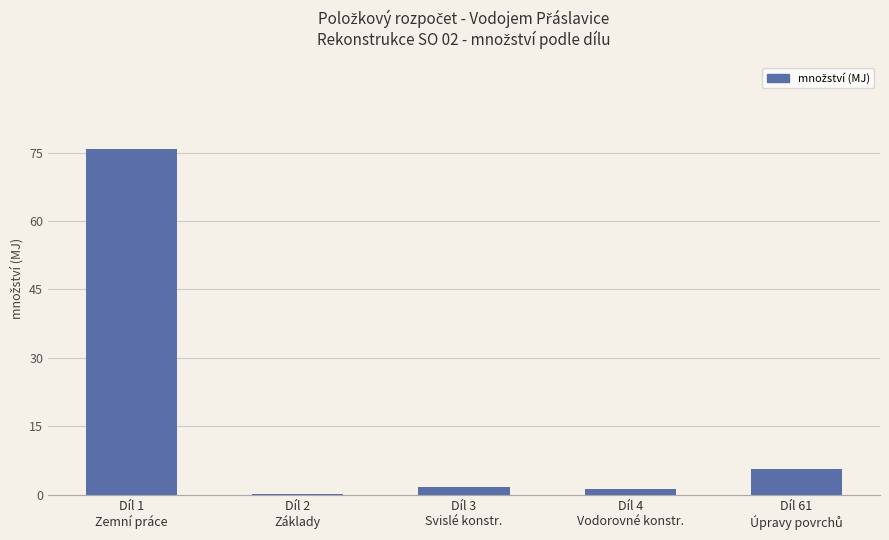

What is the greatest value displayed?

75.9